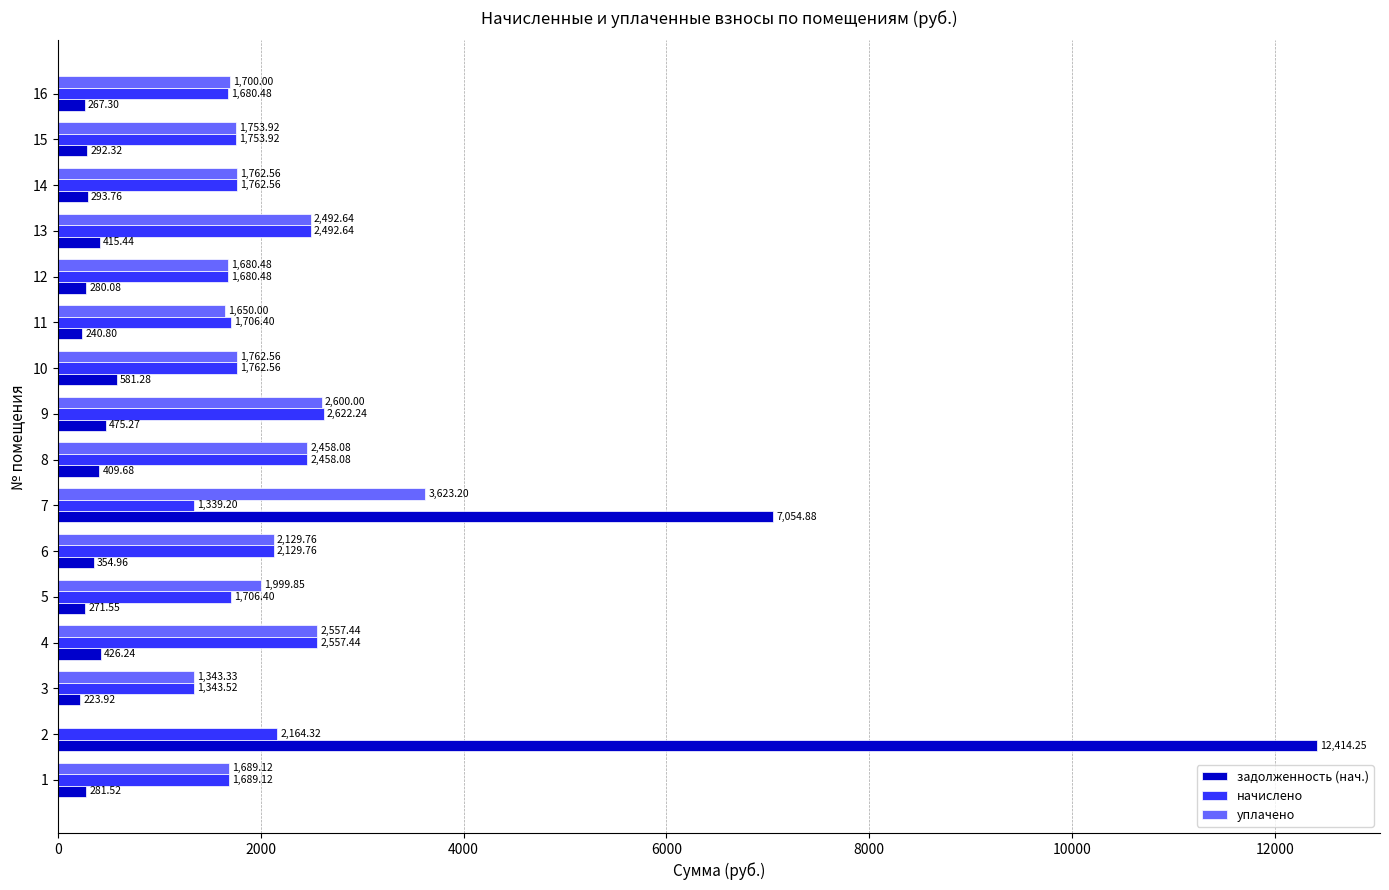

What is the total value across all series at 5?

3977.8